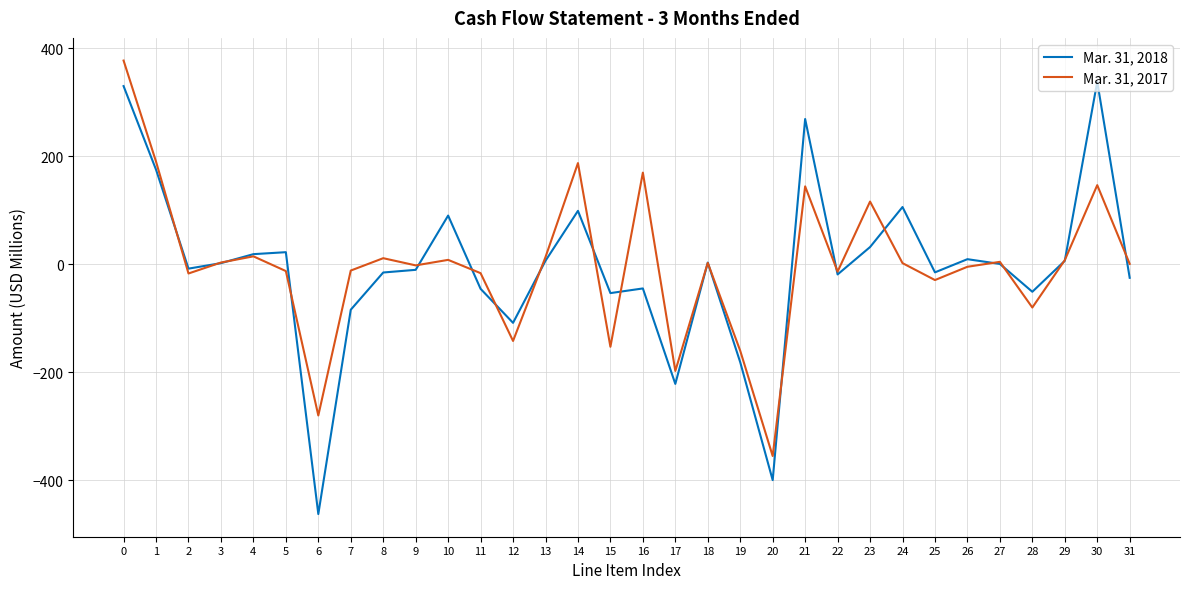

Where is the first local minimum for Mar. 31, 2018?

2